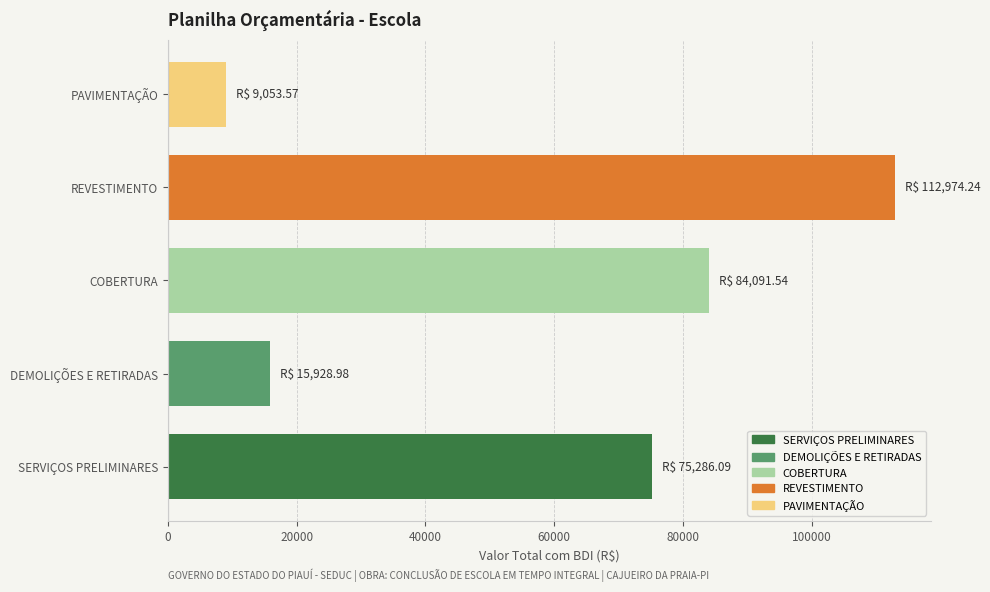

What is the average value?

59466.9